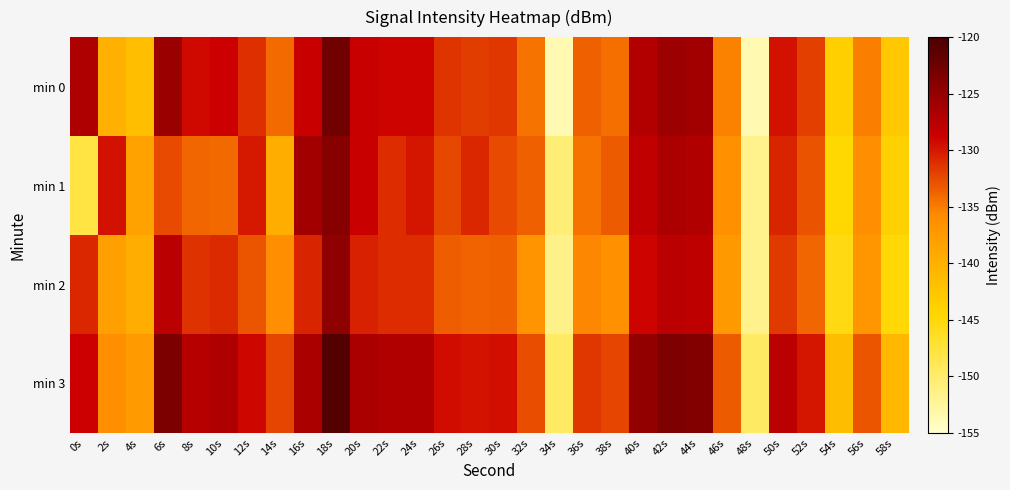

Reading left to right, transcribe all the data shown in this chart.

min 0: 0s=-126.8	2s=-140.0	4s=-141.6	6s=-125.5	8s=-129.2	10s=-128.8	12s=-131.1	14s=-134.2	16s=-128.5	18s=-122.7	20s=-128.5	22s=-128.9	24s=-128.9	26s=-131.4	28s=-131.8	30s=-131.5	32s=-134.6	34s=-153.6	36s=-133.6	38s=-134.3	40s=-127.0	42s=-125.6	44s=-125.9	46s=-135.3	48s=-153.6	50s=-129.6	52s=-131.9	54s=-143.5	56s=-135.1	58s=-142.8
min 1: 0s=-147.9	2s=-129.6	4s=-138.5	6s=-132.5	8s=-133.9	10s=-134.0	12s=-130.0	14s=-139.8	16s=-125.9	18s=-124.1	20s=-128.5	22s=-130.9	24s=-129.9	26s=-132.4	28s=-130.8	30s=-132.5	32s=-133.6	34s=-150.6	36s=-134.6	38s=-133.3	40s=-128.0	42s=-126.6	44s=-126.9	46s=-136.3	48s=-151.6	50s=-130.6	52s=-132.9	54s=-144.5	56s=-136.1	58s=-143.8
min 2: 0s=-130.8	2s=-138.0	4s=-139.6	6s=-127.5	8s=-131.2	10s=-130.8	12s=-133.1	14s=-136.2	16s=-130.5	18s=-124.7	20s=-130.5	22s=-130.9	24s=-130.9	26s=-133.4	28s=-133.8	30s=-133.5	32s=-136.6	34s=-151.6	36s=-135.6	38s=-136.3	40s=-129.0	42s=-127.6	44s=-127.9	46s=-137.3	48s=-151.6	50s=-131.6	52s=-133.9	54s=-145.5	56s=-137.1	58s=-144.8
min 3: 0s=-128.8	2s=-136.0	4s=-137.6	6s=-123.5	8s=-127.2	10s=-126.8	12s=-129.1	14s=-132.2	16s=-126.5	18s=-120.7	20s=-126.5	22s=-126.9	24s=-126.9	26s=-129.4	28s=-129.8	30s=-129.5	32s=-132.6	34s=-149.6	36s=-131.6	38s=-132.3	40s=-125.0	42s=-123.6	44s=-123.9	46s=-133.3	48s=-149.6	50s=-127.6	52s=-129.9	54s=-141.5	56s=-133.1	58s=-140.8